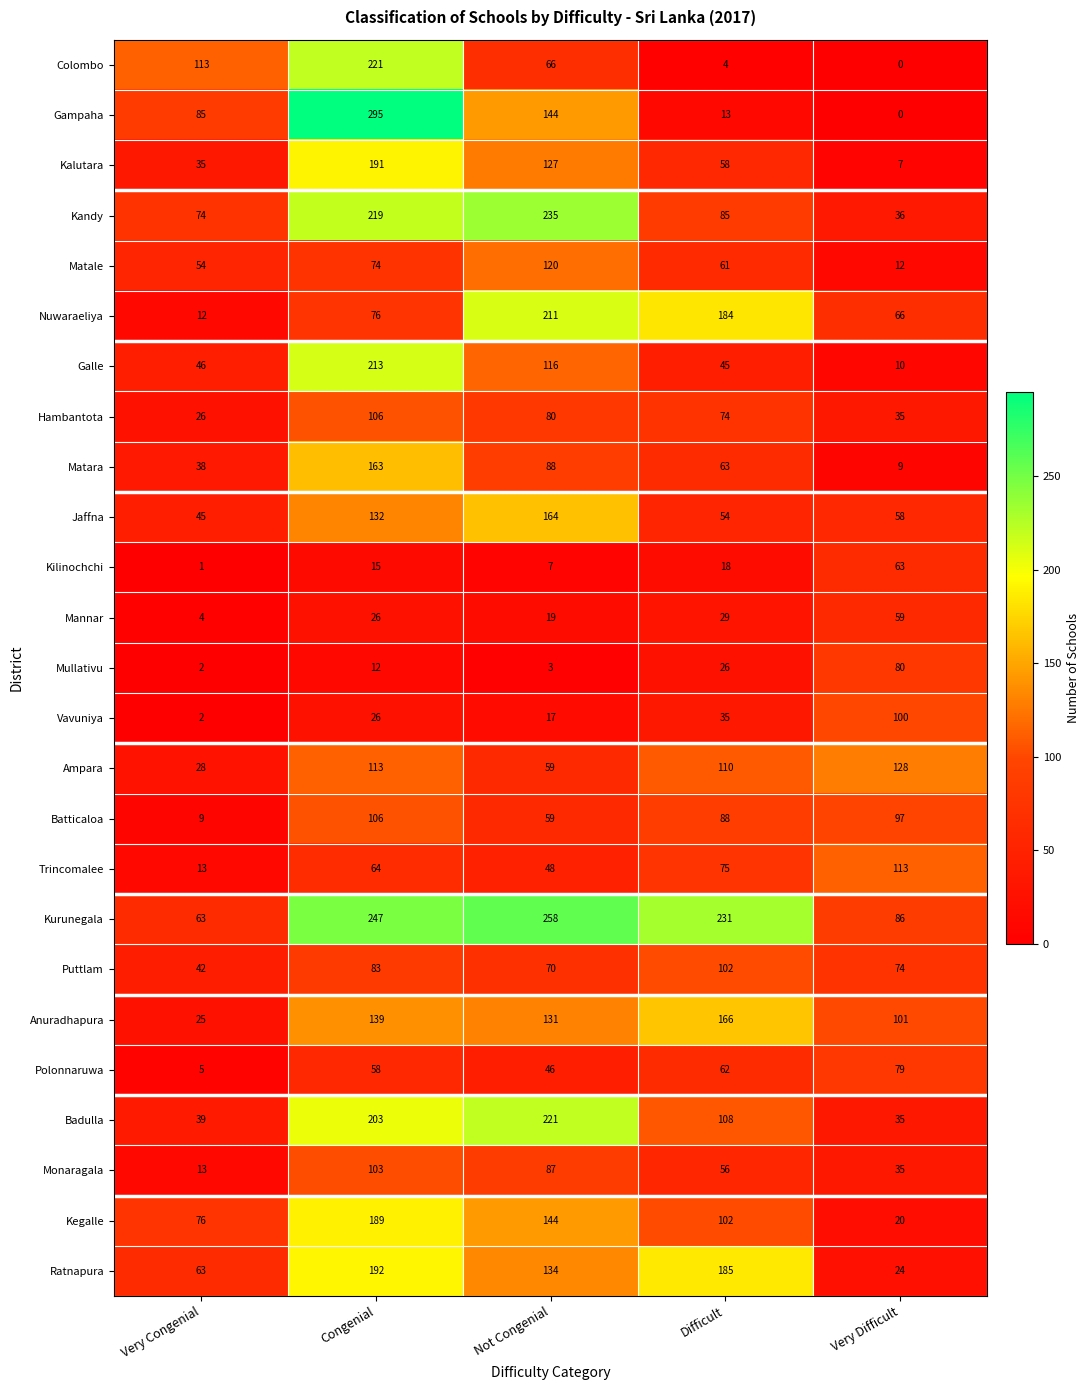

List the labels in order of Mullativu value, smallest first.

Very Congenial, Not Congenial, Congenial, Difficult, Very Difficult